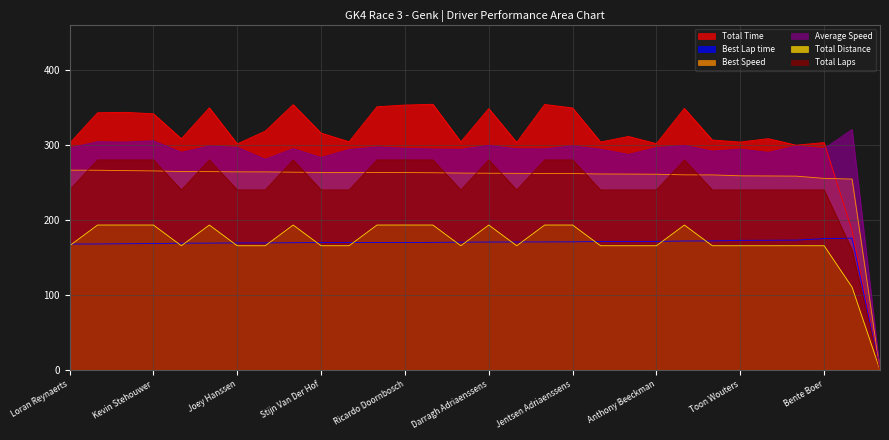

Reading right to left, what are all the values shown in this chart?

Total Time: 0.0	186.0	303.1	299.6	308.3	303.8	306.5	348.7	301.7	311.2	303.9	349.2	353.9	303.3	348.5	304.1	354.1	353.1	350.9	304.2	315.7	353.7	318.3	301.3	349.5	308.2	341.5	343.4	342.9	302.2
Best Lap time: 0.0	175.7	175.1	173.1	172.9	172.8	172.0	171.9	171.4	171.2	171.2	170.8	170.7	170.6	170.5	170.4	170.1	169.9	169.9	169.9	169.8	169.6	169.4	169.3	169.1	169.0	168.5	168.3	168.0	167.9
Best Speed: 0.0	254.5	255.4	258.4	258.6	258.8	260.0	260.1	260.9	261.1	261.2	261.8	262.0	262.1	262.2	262.4	262.9	263.1	263.2	263.2	263.3	263.6	264.0	264.1	264.4	264.5	265.3	265.7	266.2	266.3
Average Speed: 0.0	320.5	295.0	298.4	290.0	294.4	291.8	299.2	296.4	287.3	294.3	298.7	294.8	294.9	299.4	294.1	294.6	295.5	297.3	294.0	283.2	295.0	280.9	296.8	298.5	290.1	305.5	303.8	304.3	296.0
Total Distance: 0.0	160.0	240.0	240.0	240.0	240.0	240.0	280.0	240.0	240.0	240.0	280.0	280.0	240.0	280.0	240.0	280.0	280.0	280.0	240.0	240.0	280.0	240.0	240.0	280.0	240.0	280.0	280.0	280.0	240.0
Total Laps: 0.0	110.4	165.6	165.6	165.6	165.6	165.6	193.2	165.6	165.6	165.6	193.2	193.2	165.6	193.2	165.6	193.2	193.2	193.2	165.6	165.6	193.2	165.6	165.6	193.2	165.6	193.2	193.2	193.2	165.6